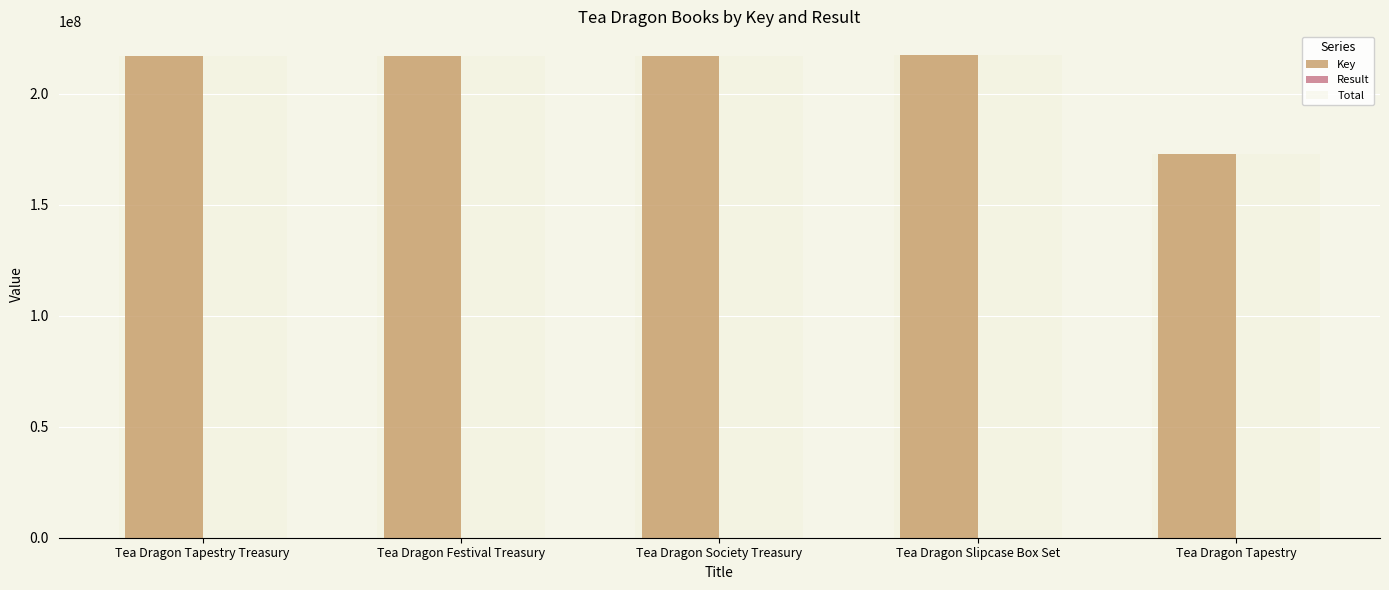

What is the sum of all Key values?

1041458243